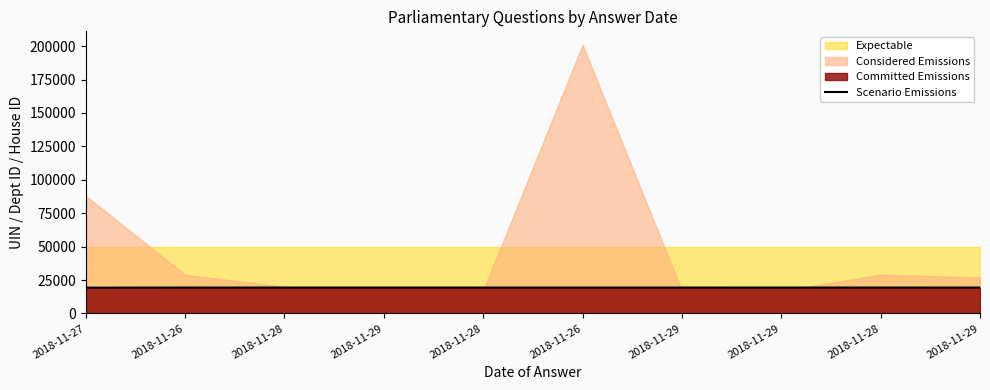

What is the average value?

19404.5